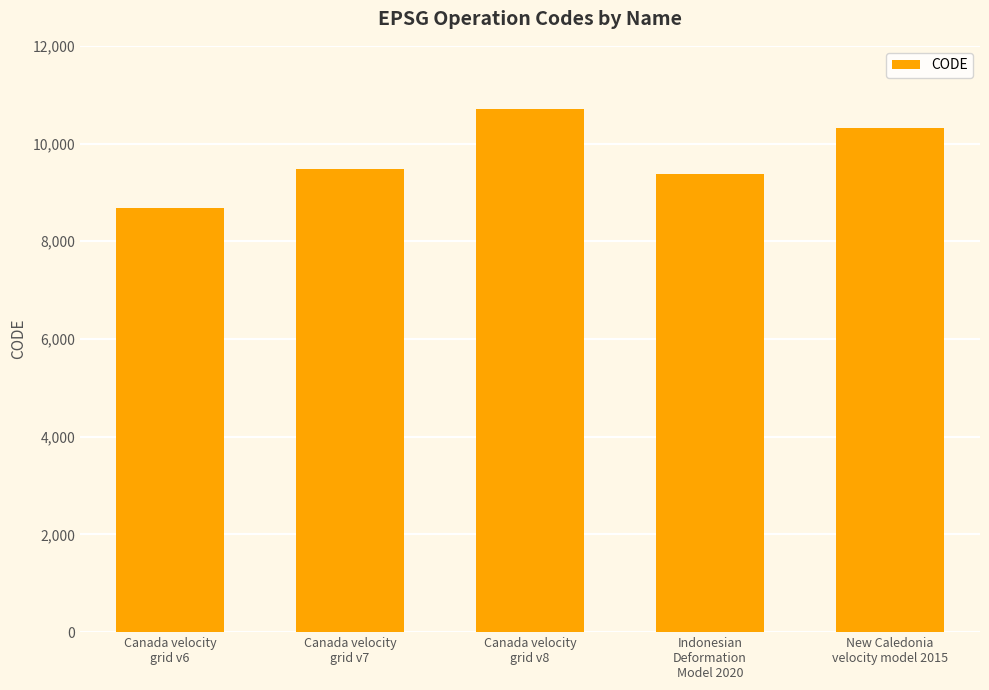

What is the difference between the maximum and minimum values?

2031